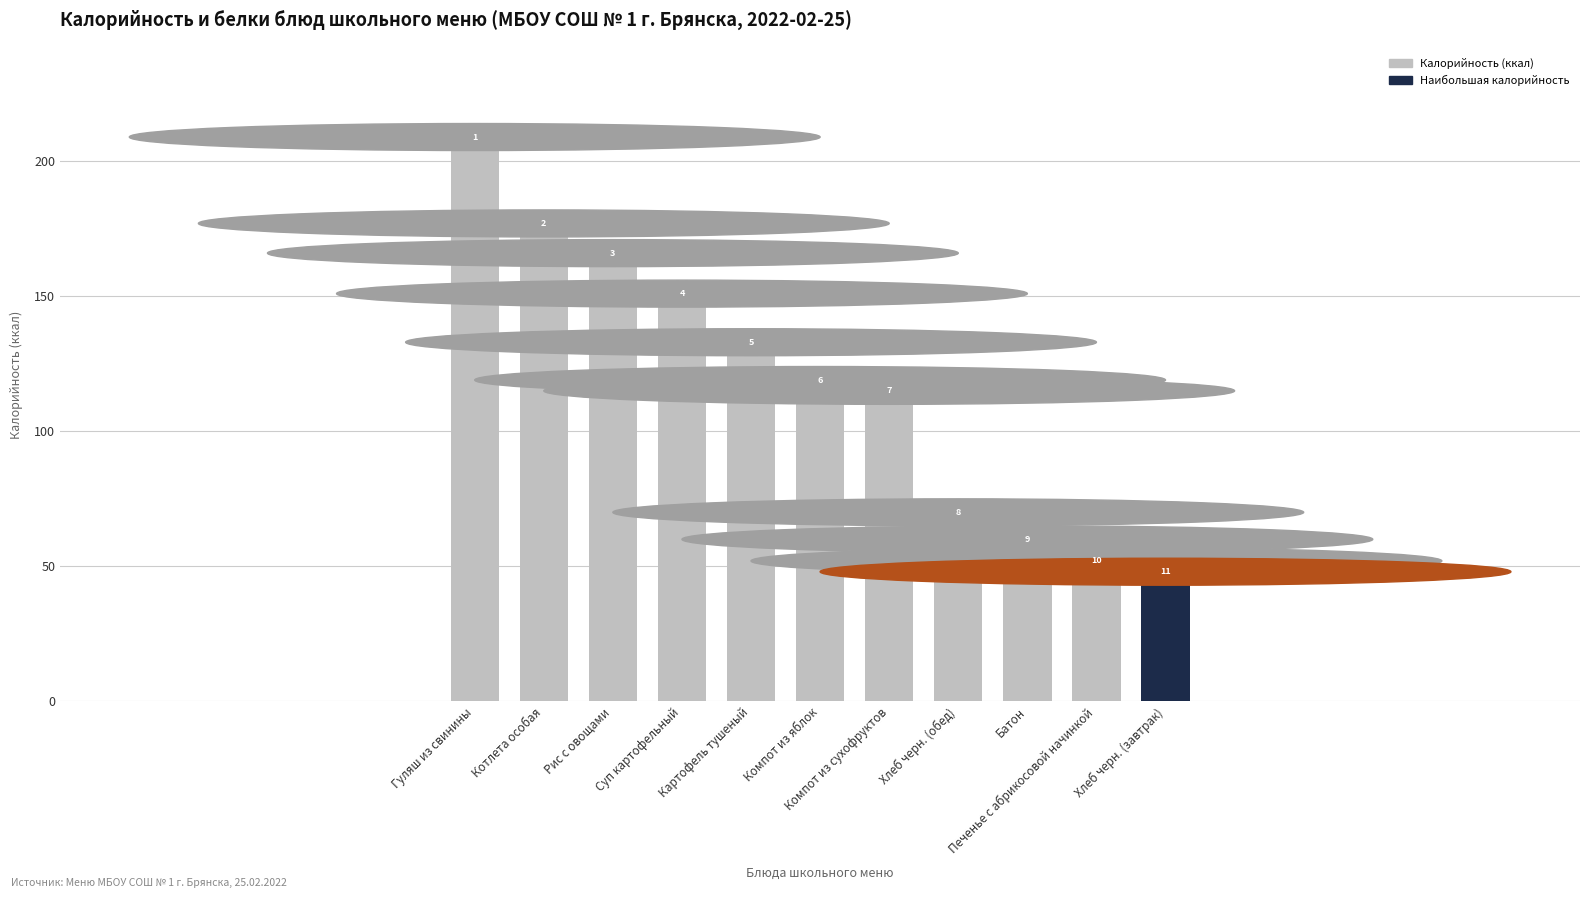

Does the chart contain stacked bars?

No